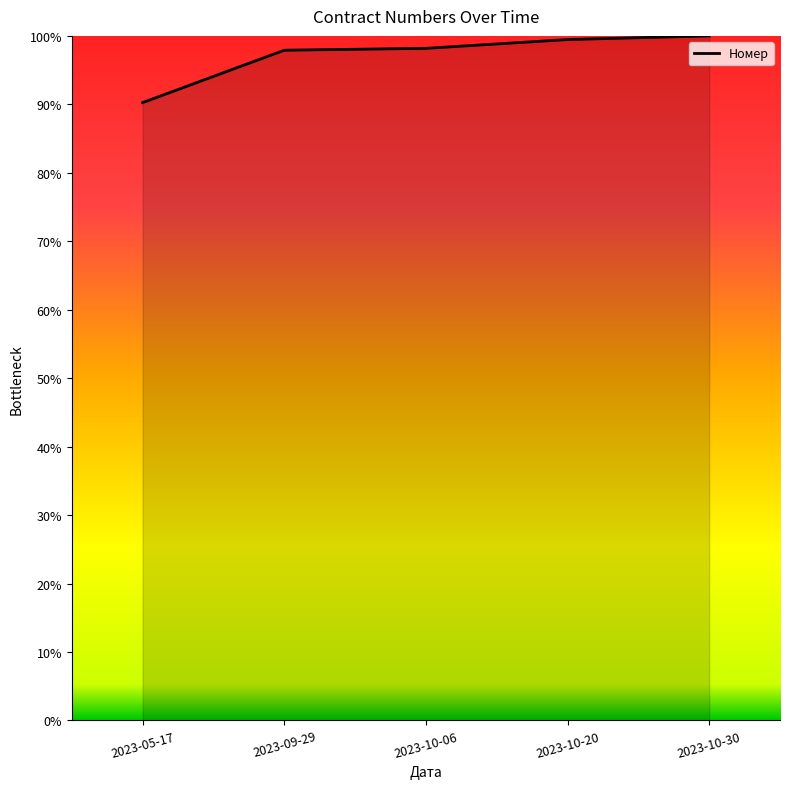

The value at 2023-05-17 is 54.2. True or false?

False